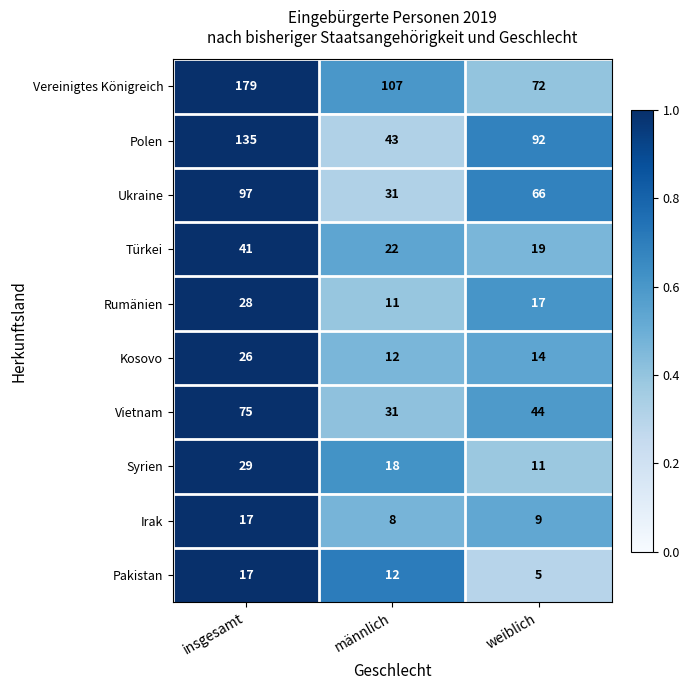

At which category is the sum across all series the highest?

insgesamt